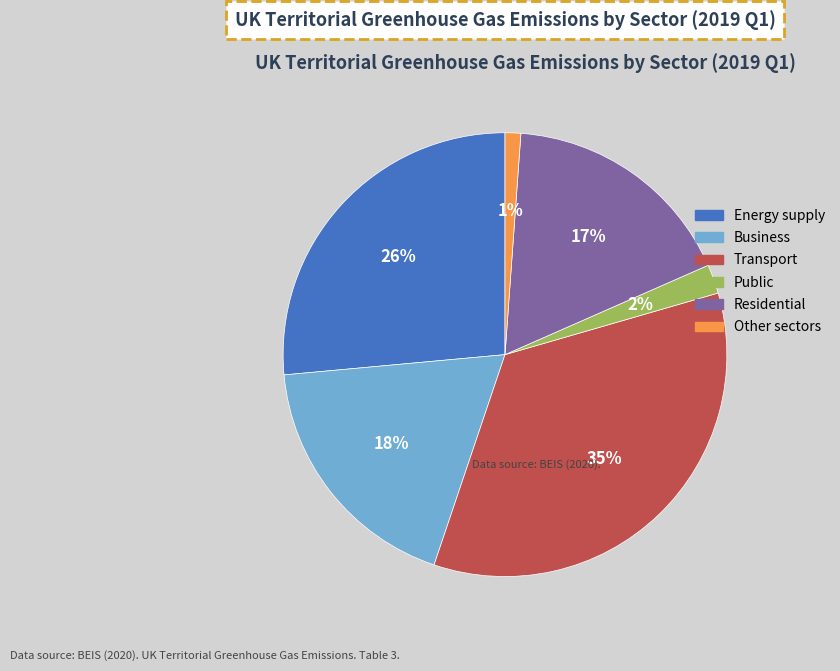

Combined, do Business and Energy supply account for over 50%?

No